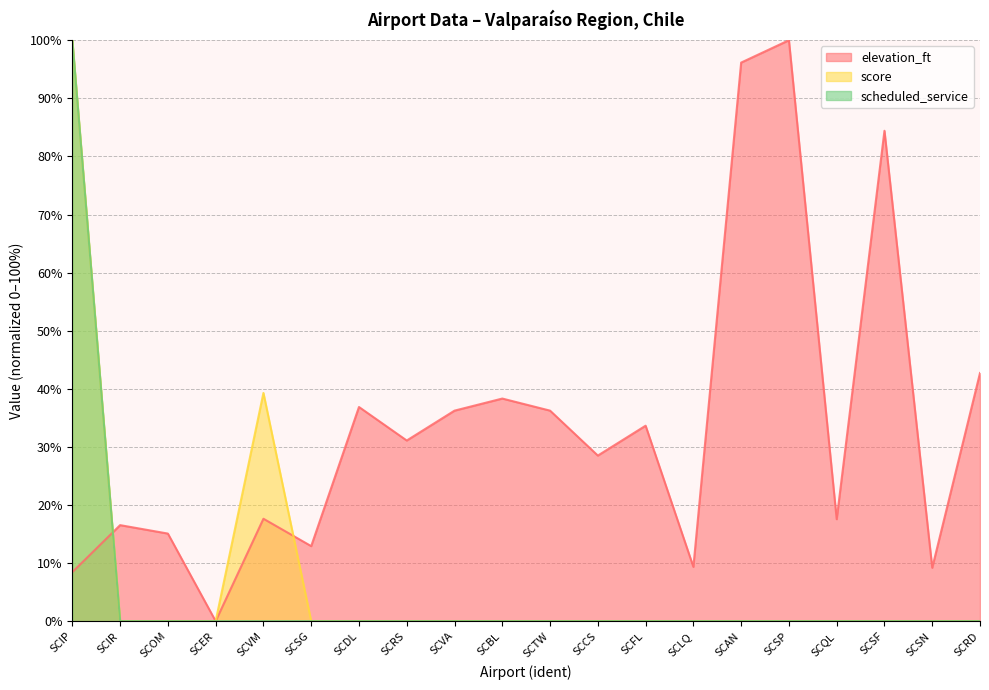

What is the highest value of the scheduled_service series?

100.0